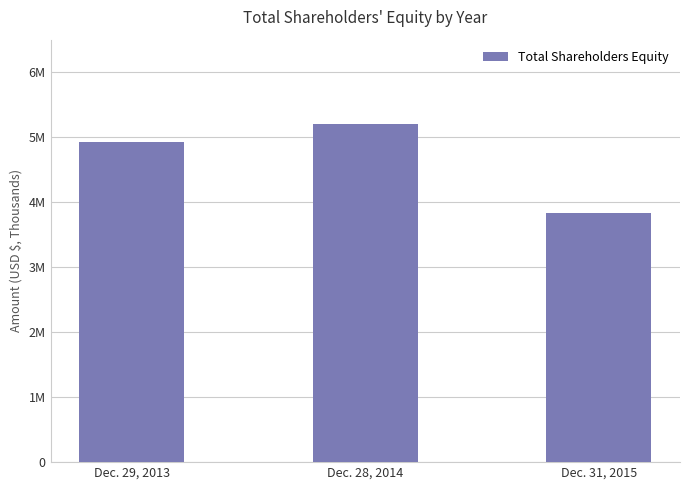

What is the sum of the values at Dec. 31, 2015 and Dec. 28, 2014?

9027153